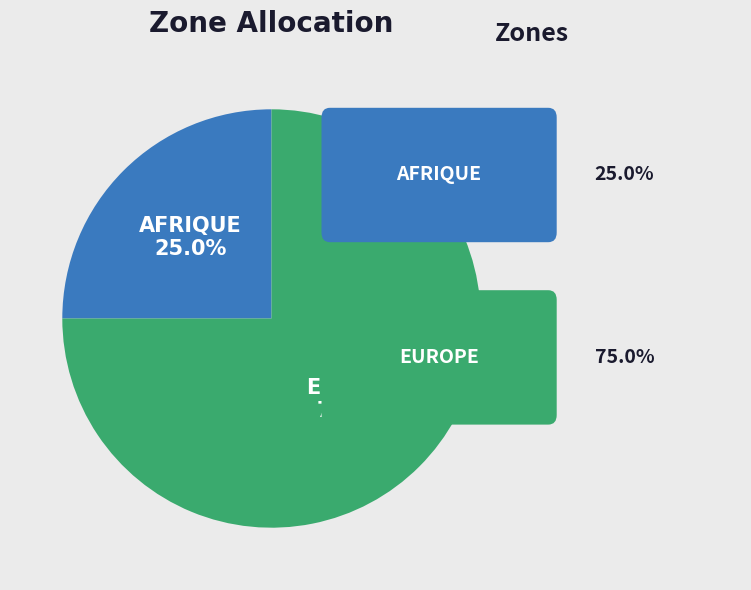

To the nearest percent, what is the combined percentage of EUROPE and AFRIQUE?

100%